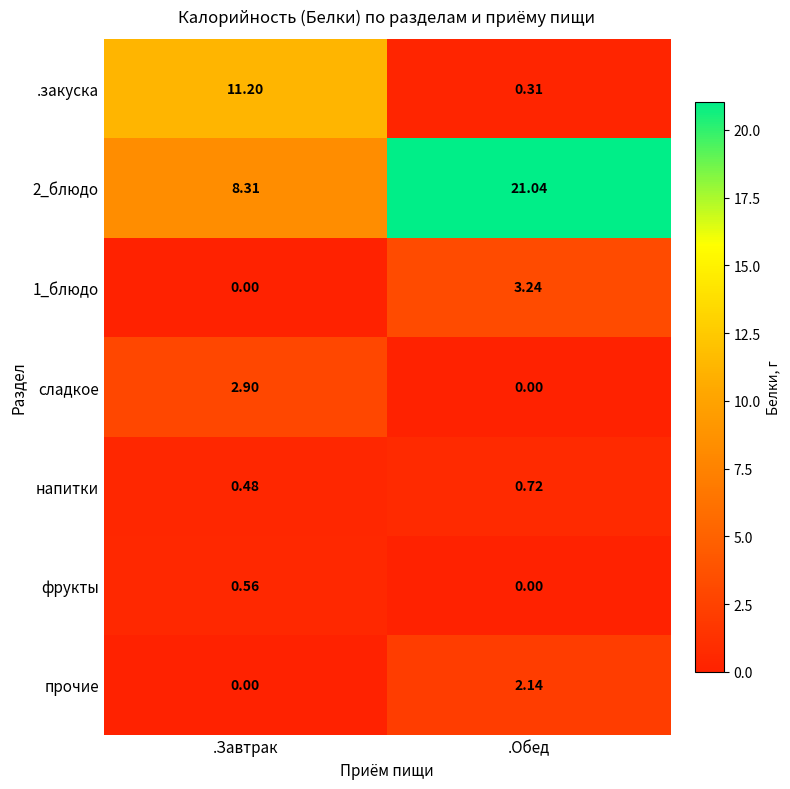

Which category has the lowest value in the 1_блюдо series?

.Завтрак